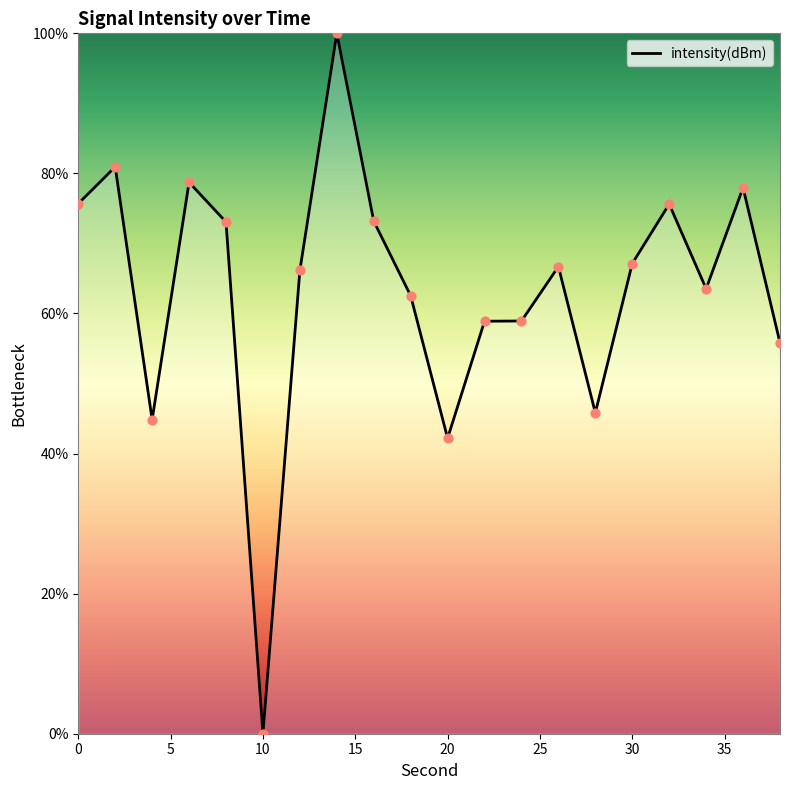

What is the greatest value displayed?

100.0